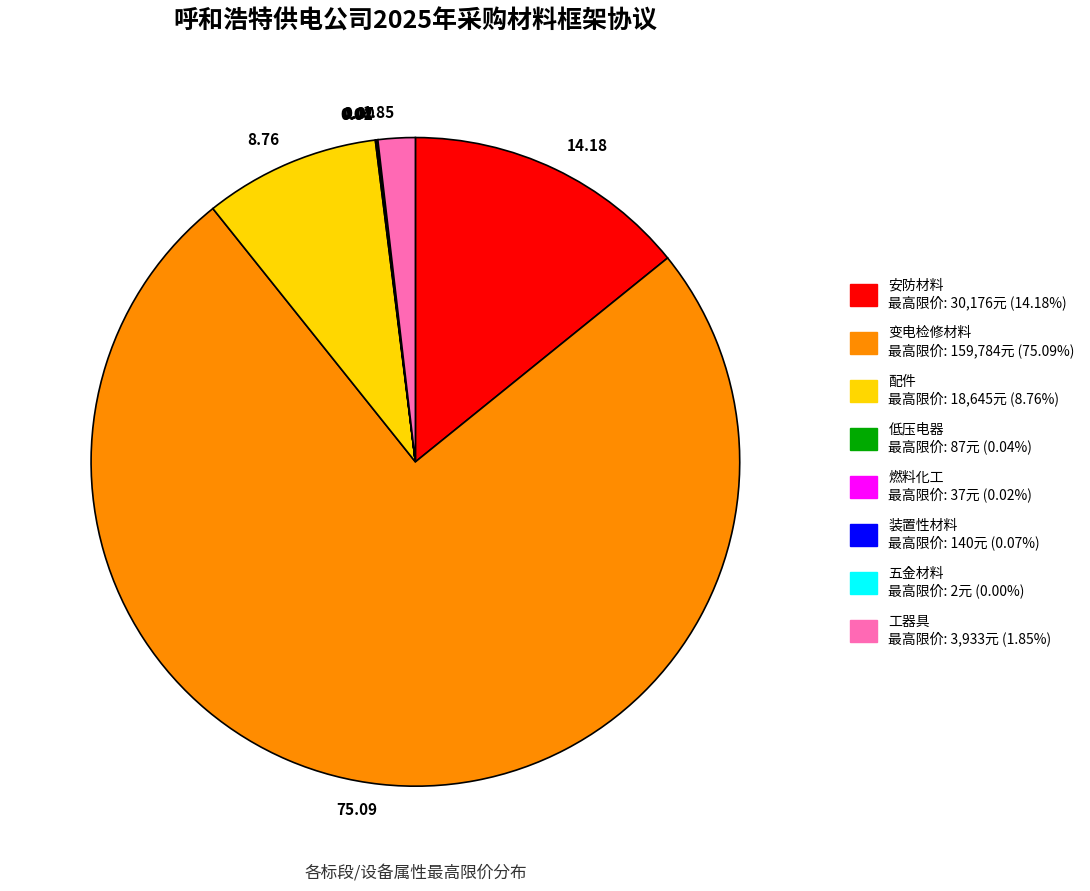

Is the sum of 配件 and 变电检修材料 greater than half?

Yes